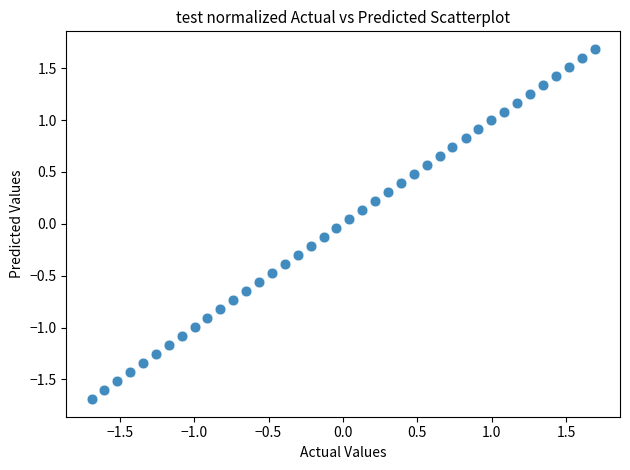

What is the range of X values (max minus min)?

3.4